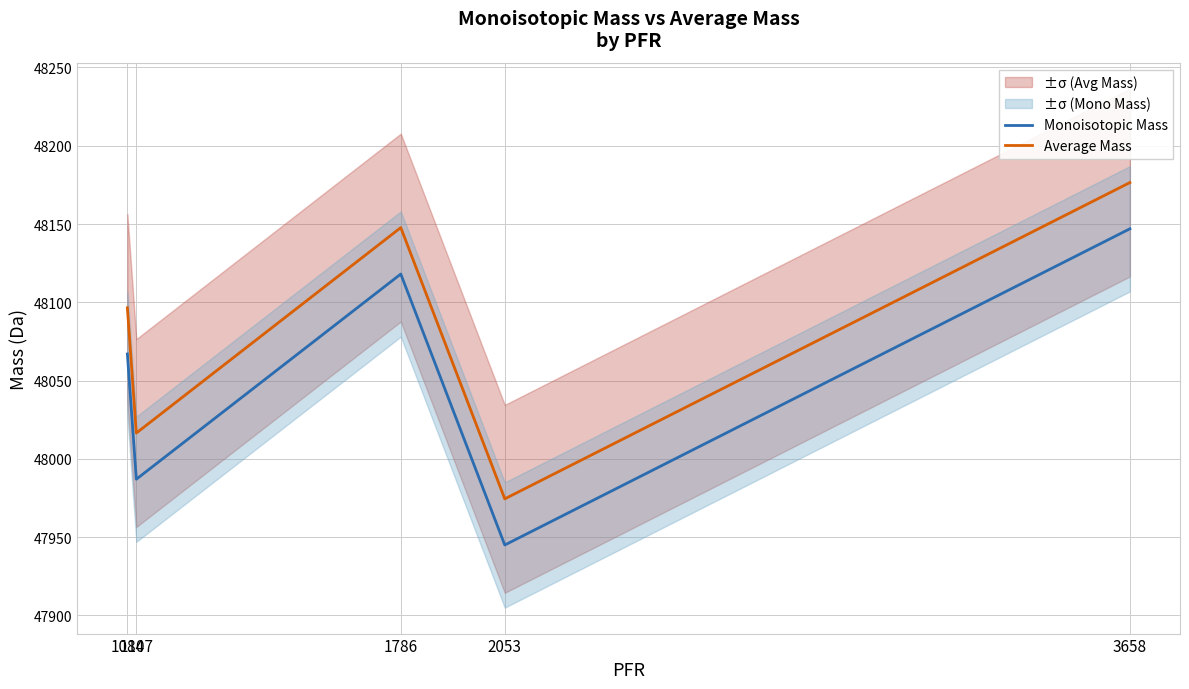

What is the spread (max minus min) of values at 1084?

29.5